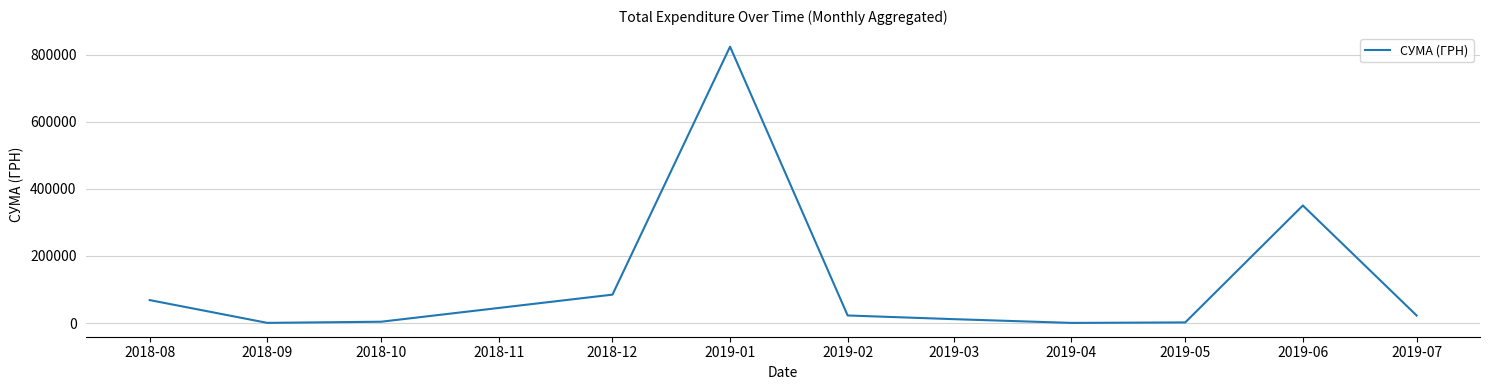

What is the change in value from 2018-12 to 2019-01?

+739564.8